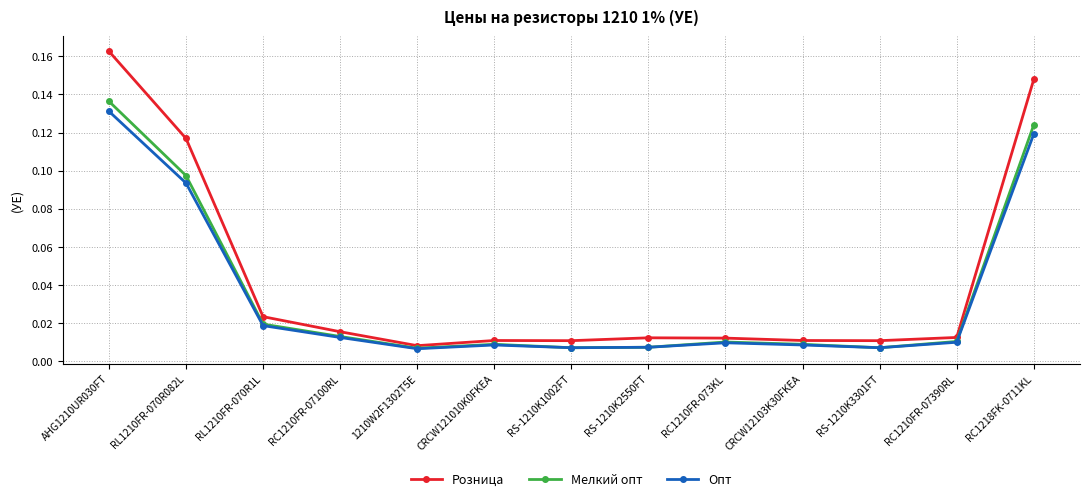

What is the label of the 12th point from the left?

RC1210FR-07390RL